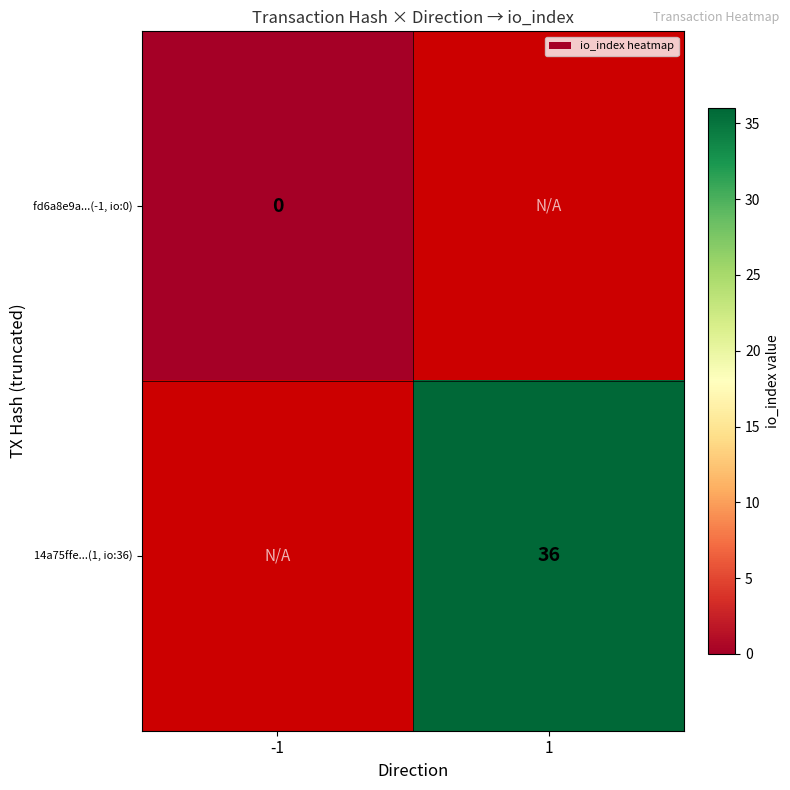

Which label corresponds to the largest value in the chart?

1